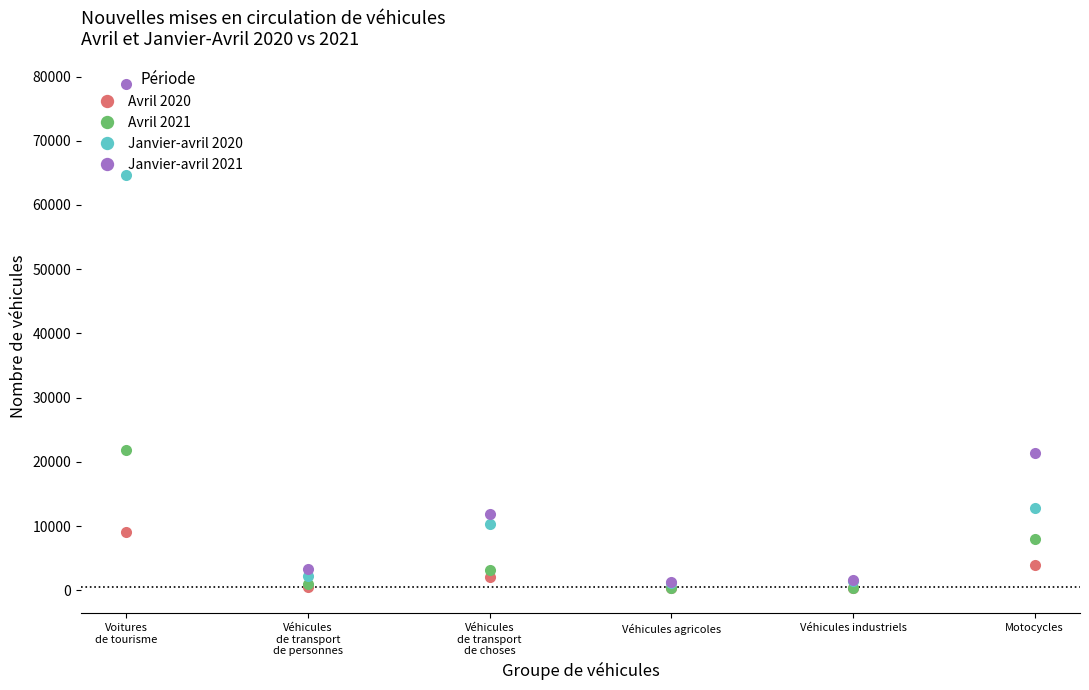

True or false: Janvier-avril 2021 has a value of 21402 at Motocycles.

True